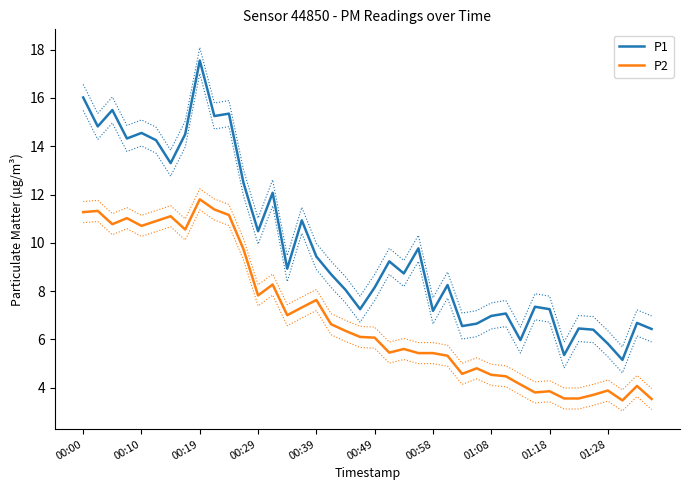

Which series has the largest total across all categories?

P1